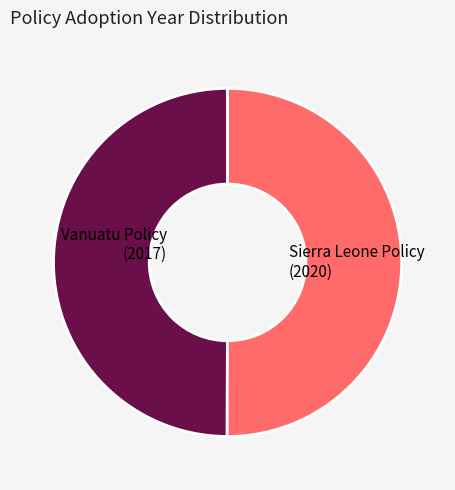

True or false: Vanuatu Policy (2017) accounts for 58% of the total.

False